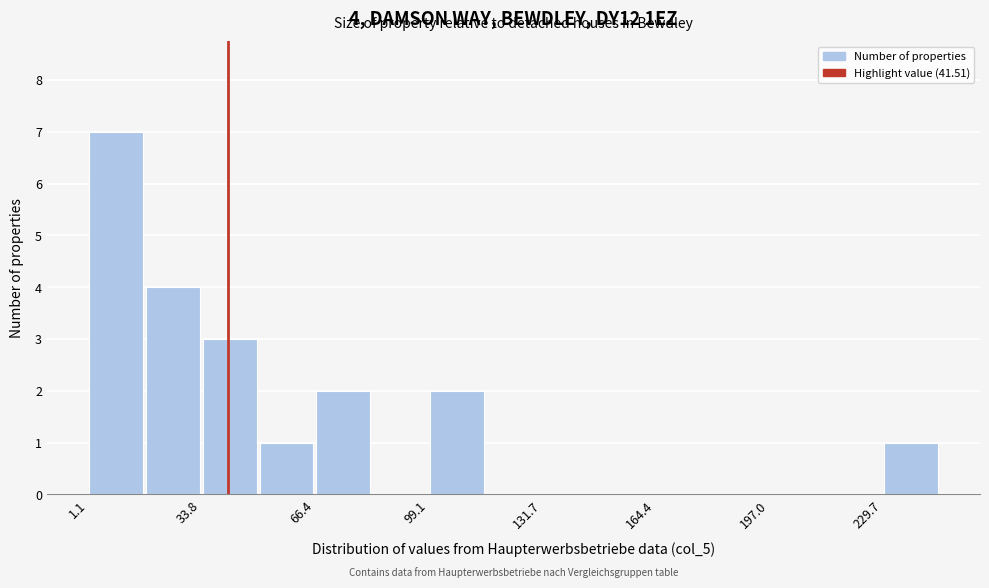

Around what value on the x-axis is the tallest bar? Give the approximate position of its centre, as read against the axis.

10